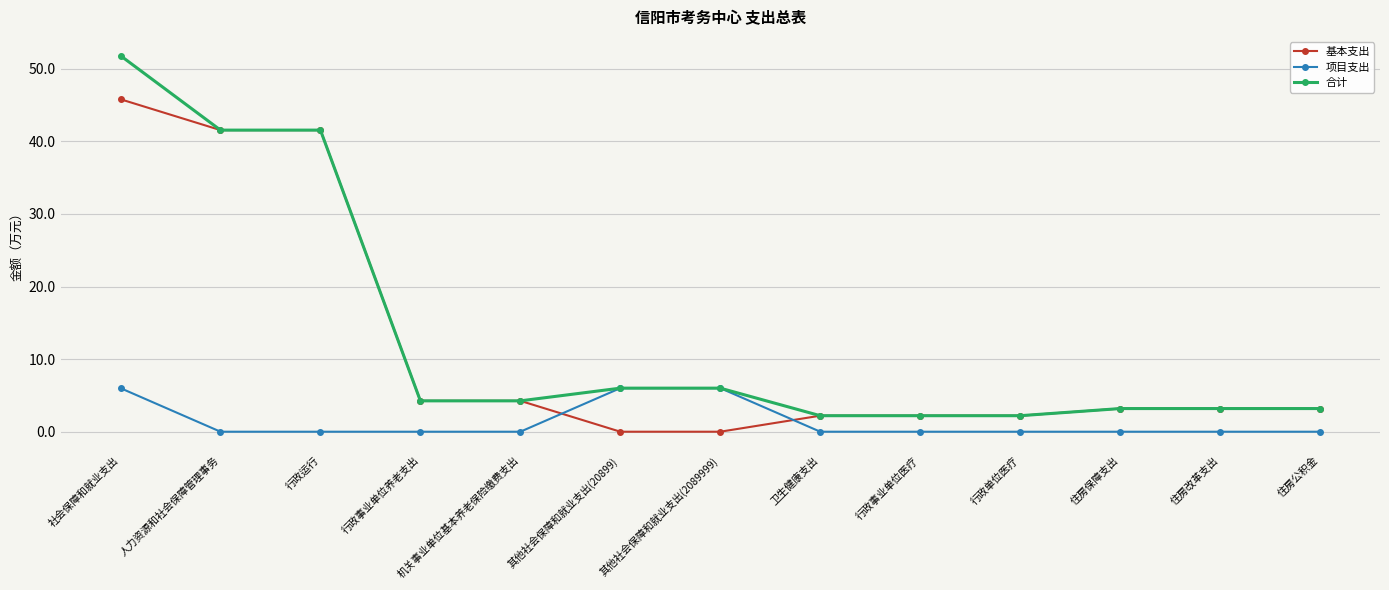

How many times do 项目支出 and 基本支出 cross each other?

2